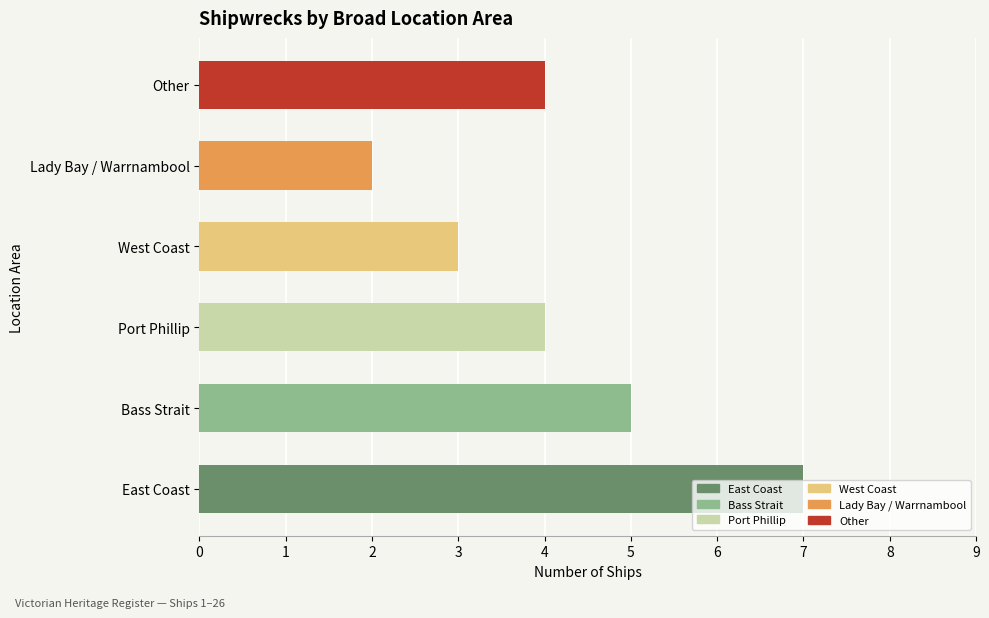

Approximately how many times larger is the value at East Coast compared to West Coast?

2.3